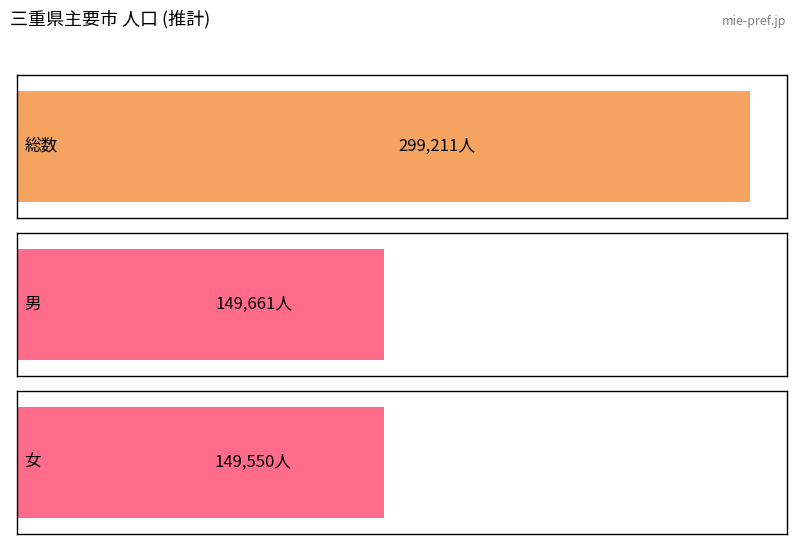

What are all the series names shown in the legend?

総数, 男, 女